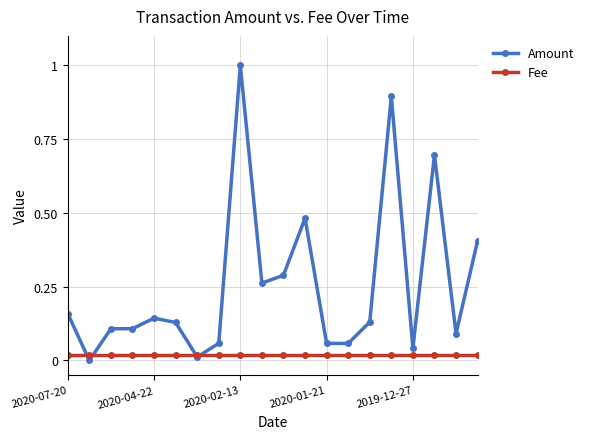

Which series has the widest spread of values?

Amount